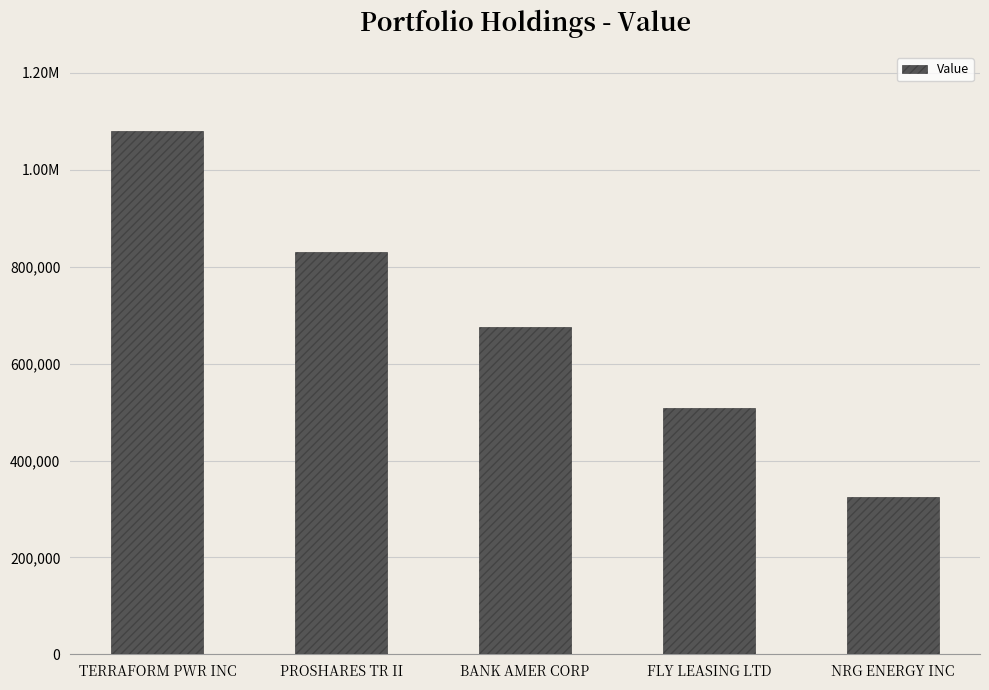

List the labels in order of value, smallest first.

NRG ENERGY INC, FLY LEASING LTD, BANK AMER CORP, PROSHARES TR II, TERRAFORM PWR INC